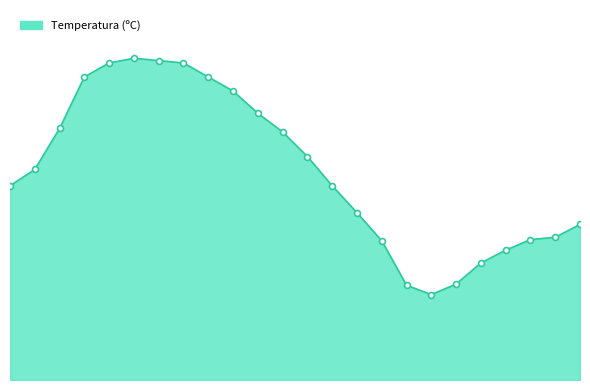

Does the chart have visible grid lines?

No